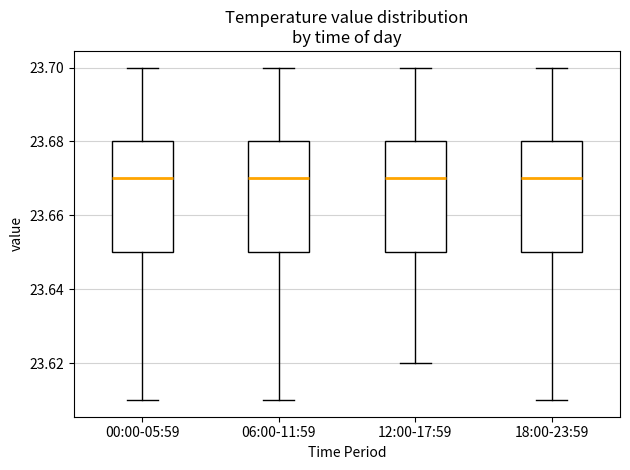

Reading left to right, read every box against the y-axis: the position of its median line, the range the box covers, and the ends of its whiskers. The values are not printed on the chart, so give them approximately, as read against the axis.

00:00-05:59: median 23.67, box 23.65 to 23.68, whiskers 23.61 to 23.70
06:00-11:59: median 23.67, box 23.65 to 23.68, whiskers 23.61 to 23.70
12:00-17:59: median 23.67, box 23.65 to 23.68, whiskers 23.62 to 23.70
18:00-23:59: median 23.67, box 23.65 to 23.68, whiskers 23.61 to 23.70